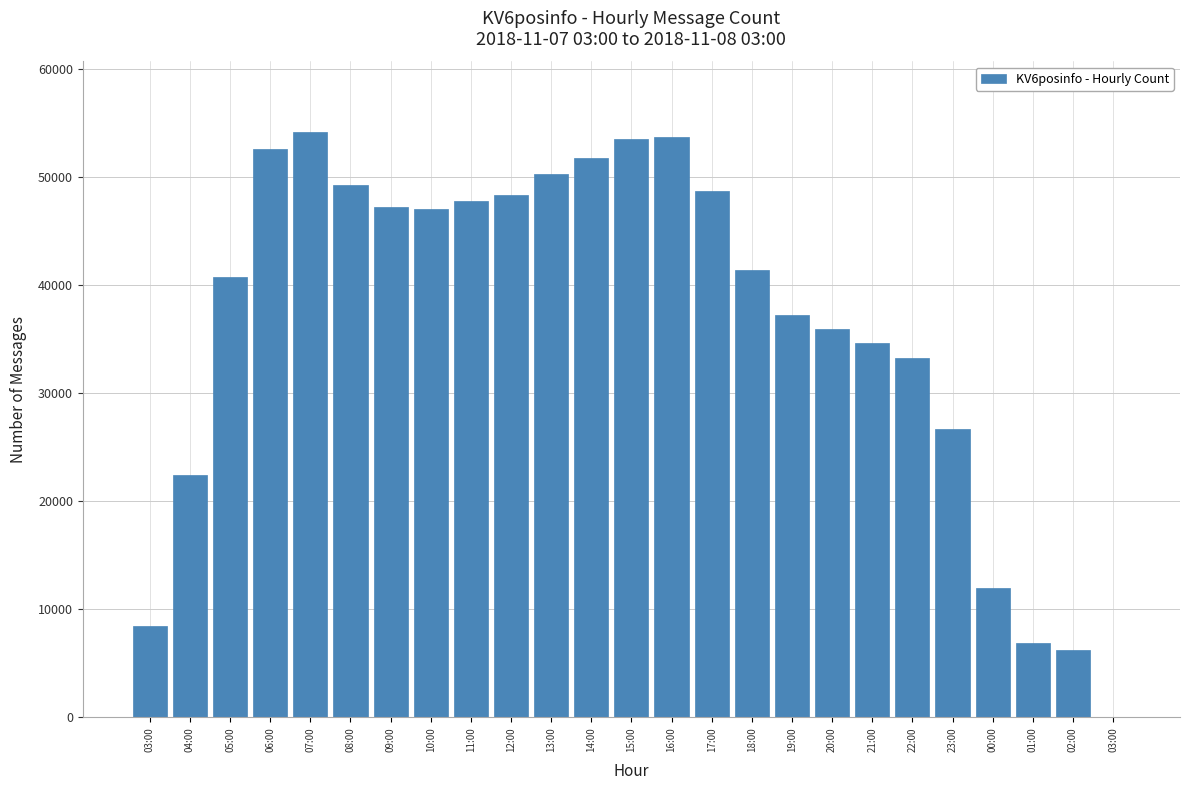

The chart shows a value of 55920 at 22:00. True or false?

False